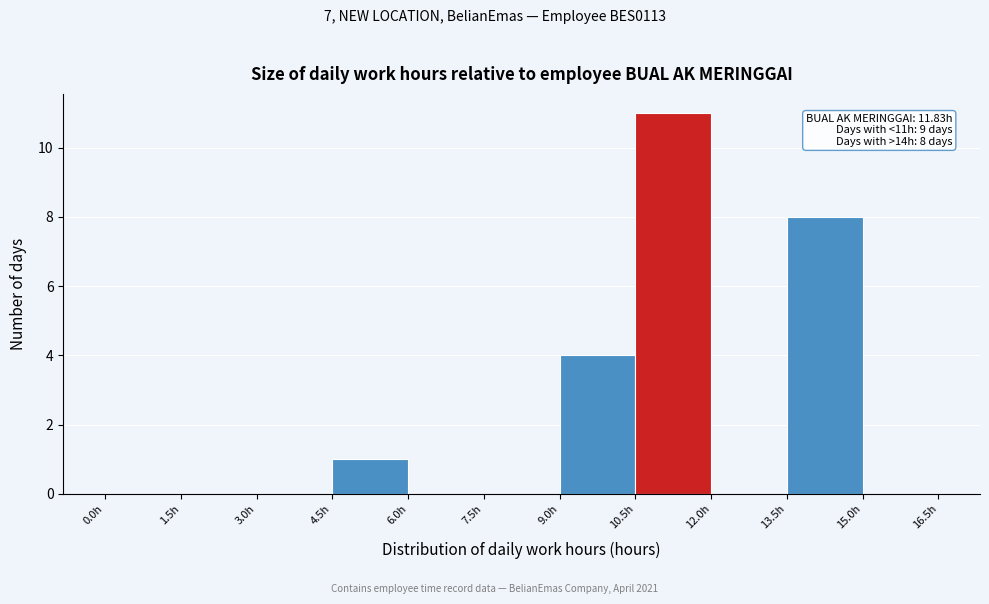

Over which range of the x-axis is the bar tallest?

10.5 to 12.0